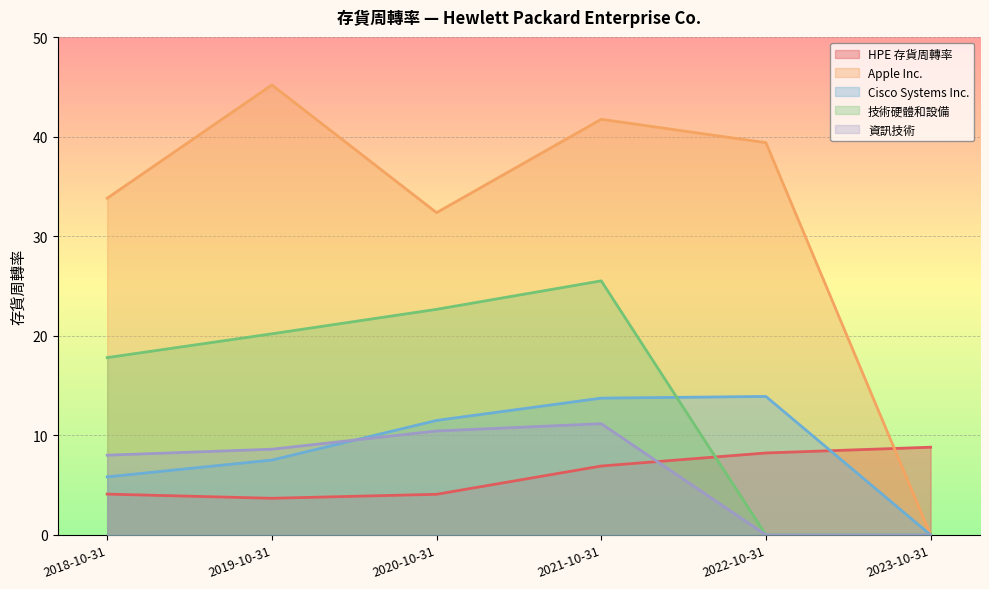

How many interior local peaks does the 技術硬體和設備 series have?

1